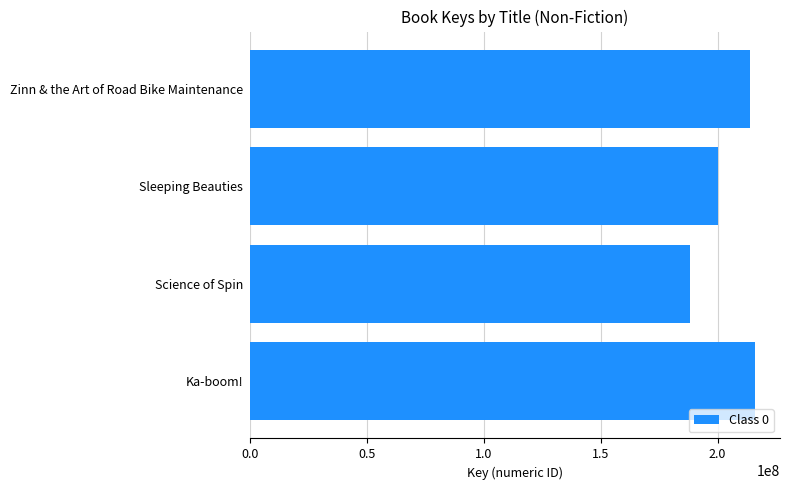

Is it true that the value at Sleeping Beauties is 103006648?

False